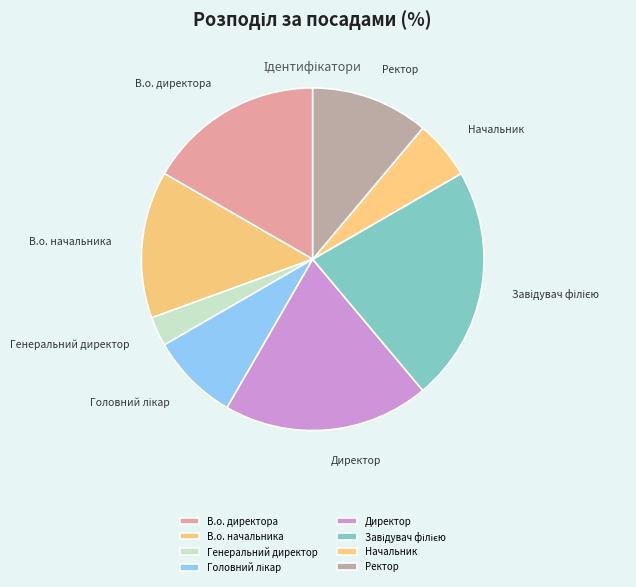

Is it true that Генеральний директор is 11% of the pie?

False